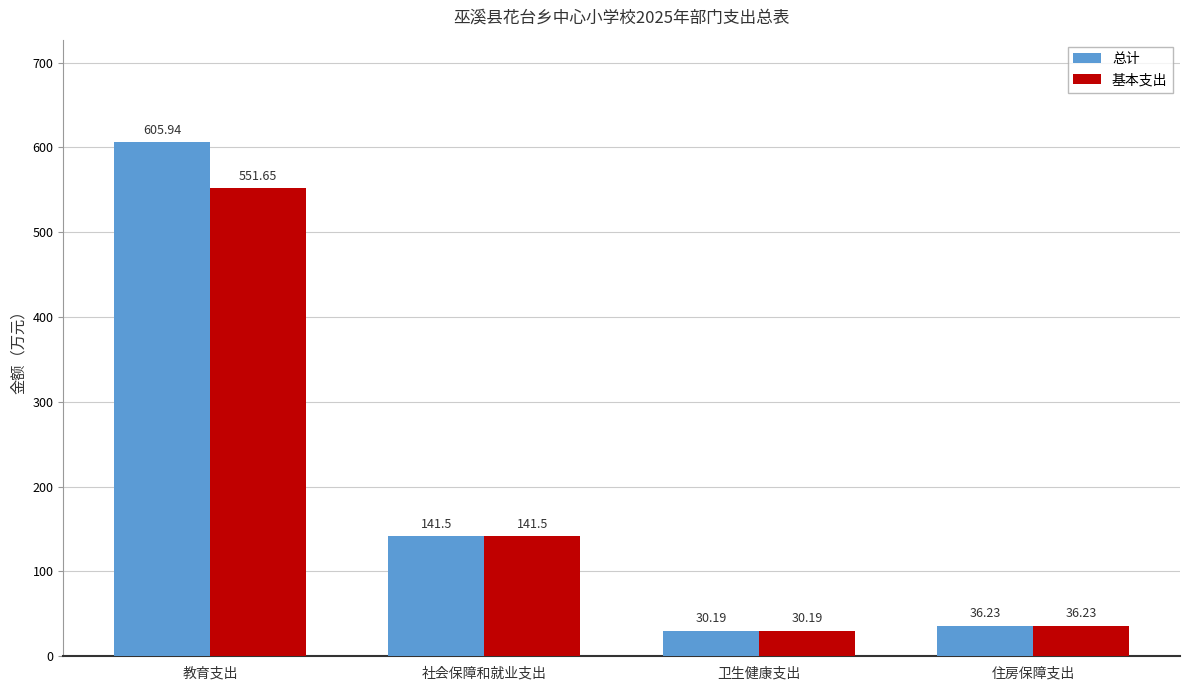

How many values in the 基本支出 series are below 141?

2